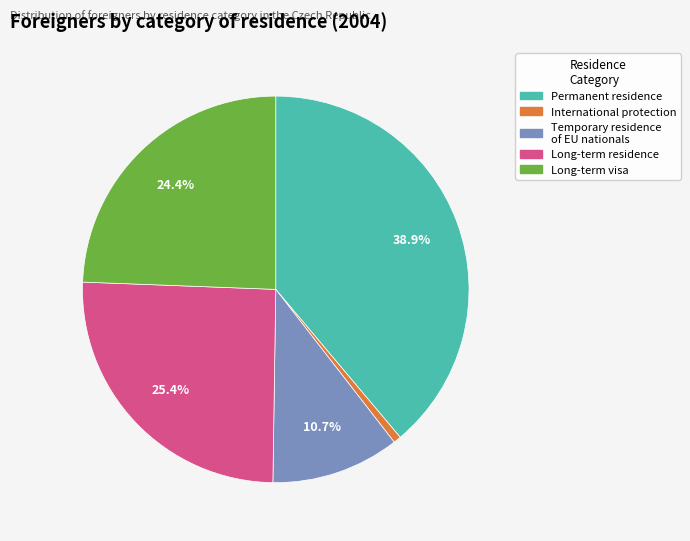

What is the largest slice in the pie chart?

Permanent residence